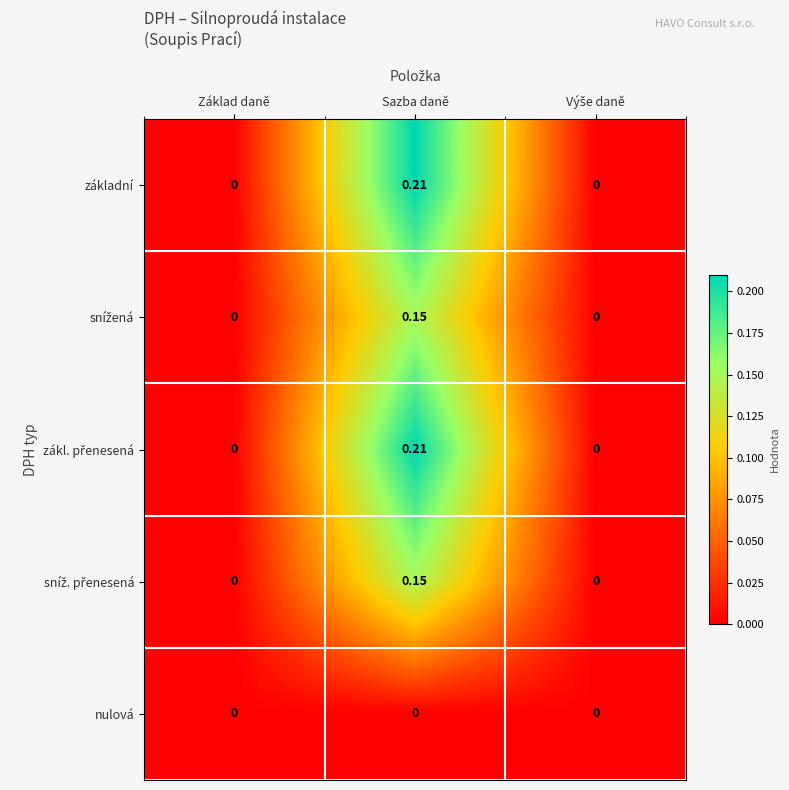

Which category has the highest value across all series?

Sazba daně